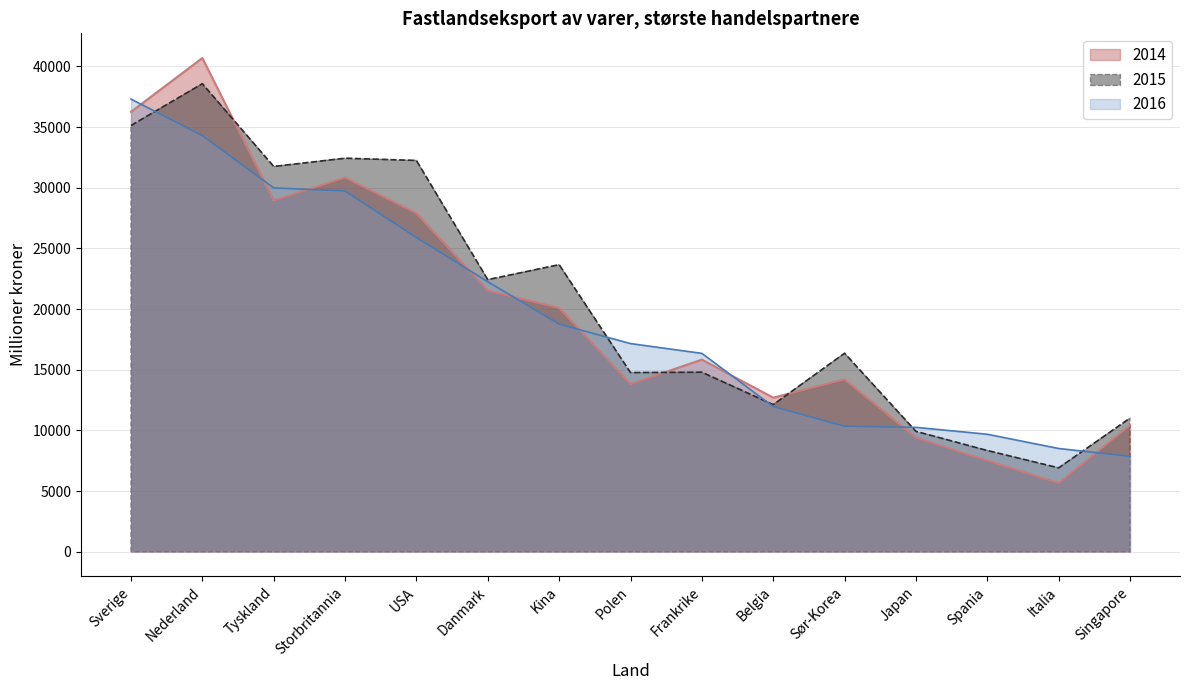

What is the sum of all 2014 values?

295777